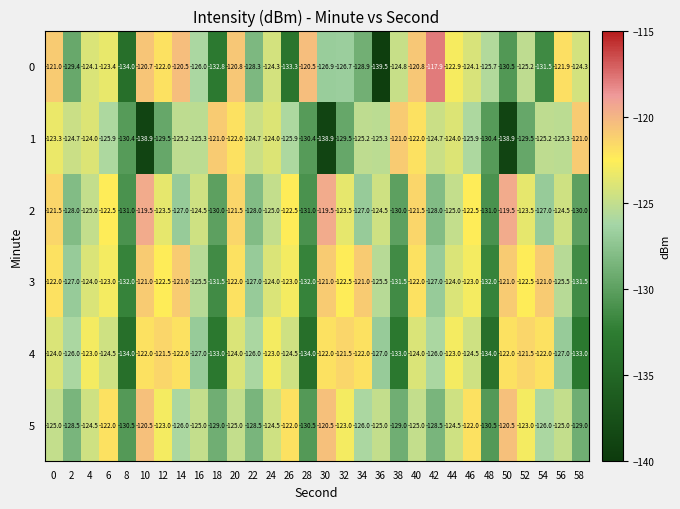

What is the total value across all series at 6?

-741.3